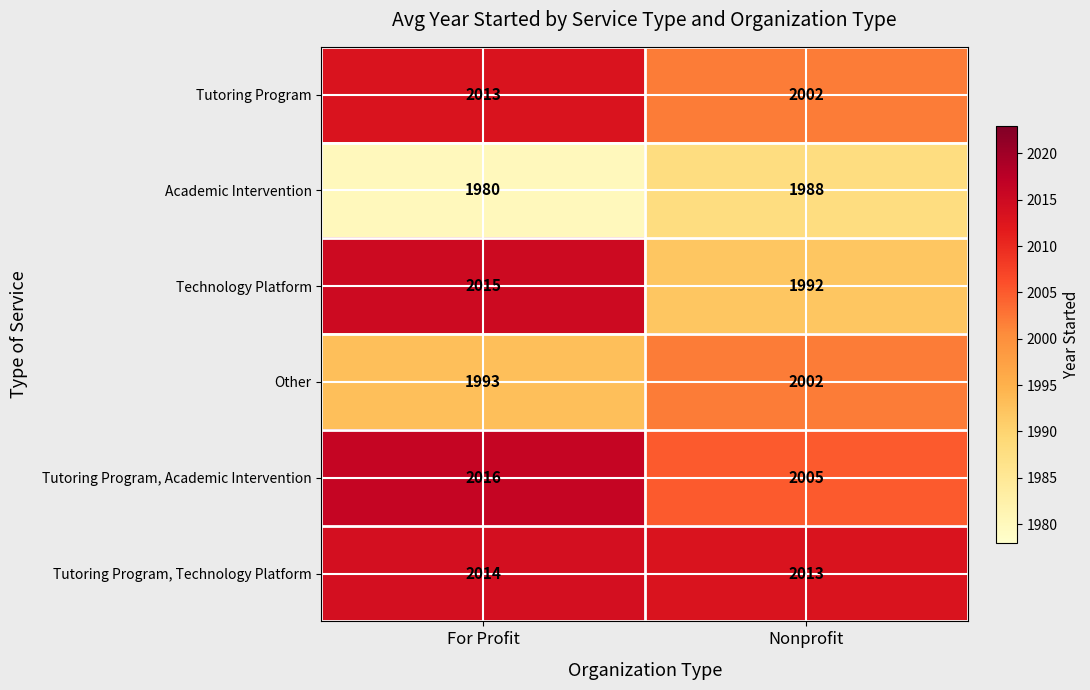

At For Profit, list the series in order from smallest to largest.

Academic Intervention, Other, Tutoring Program, Tutoring Program, Technology Platform, Technology Platform, Tutoring Program, Academic Intervention